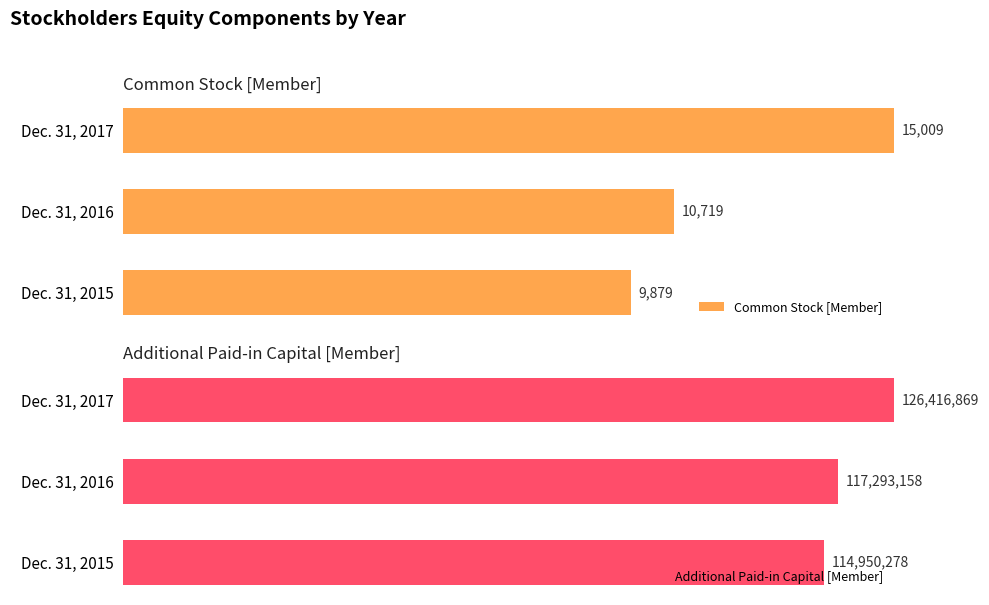

Where does the Additional Paid-in Capital [Member] series first go above 92?

Dec. 31, 2016